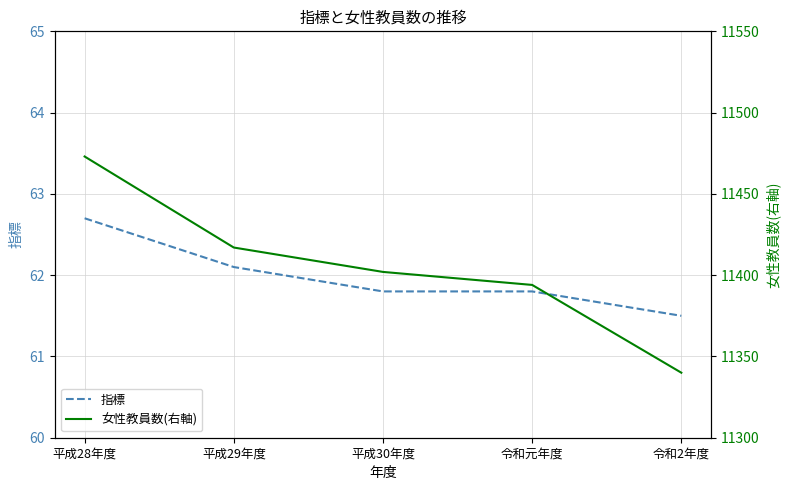

Rank the categories by 指標 value from lowest to highest.

令和2年度, 平成30年度, 令和元年度, 平成29年度, 平成28年度